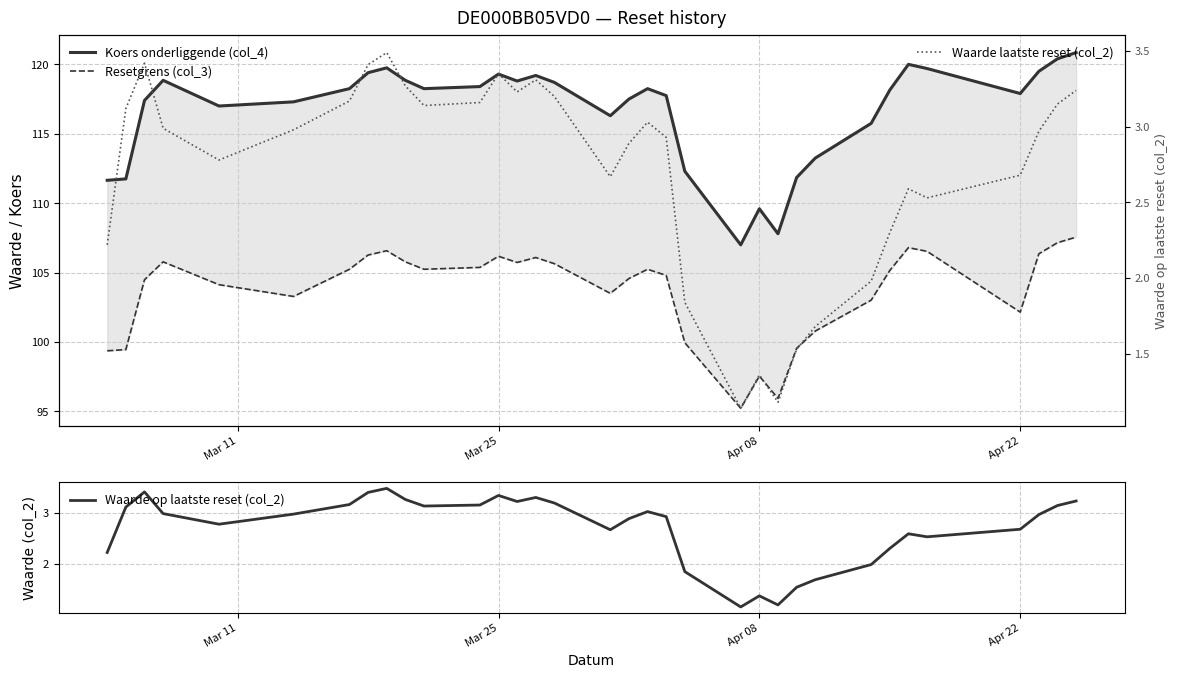

True or false: Waarde op laatste reset (col_2) has more than 1 points higher than both neighbors.

True